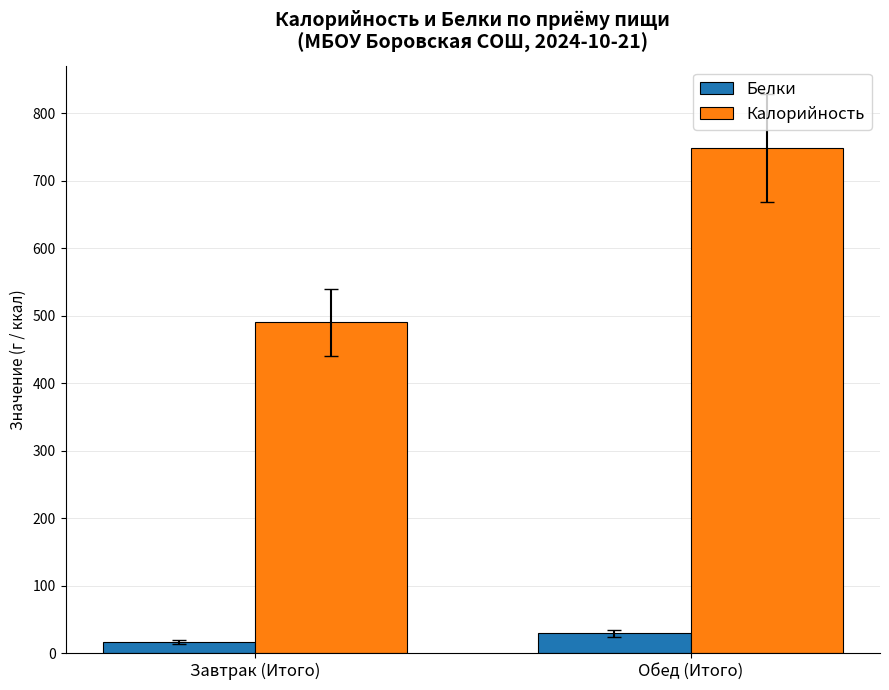

Reading right to left, list all the values displayed in this chart.

Белки: 29.4	17.0
Калорийность: 748.6	490.0